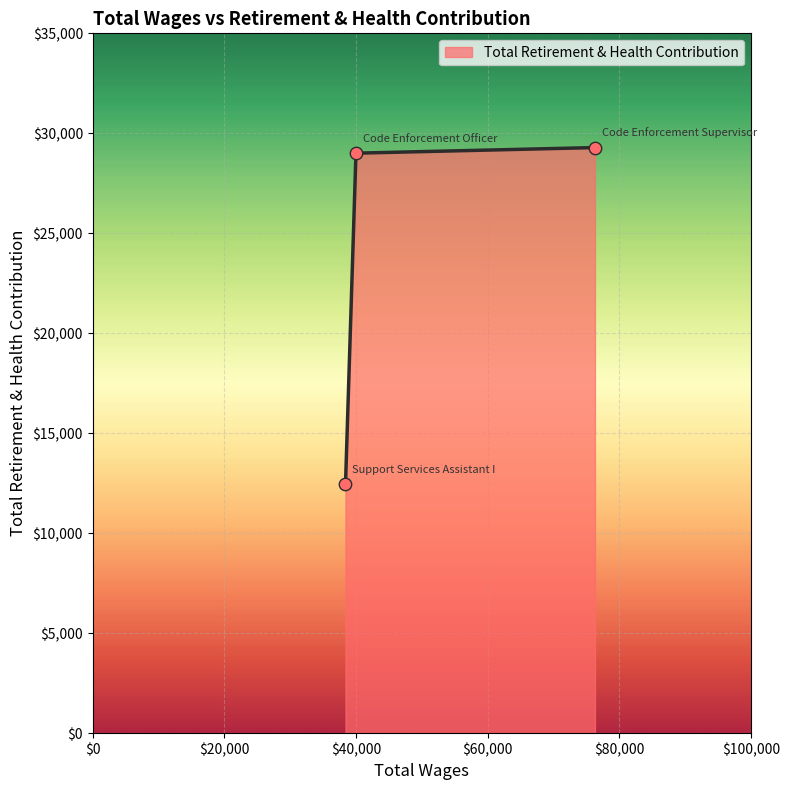

What is the smallest value displayed?

12447